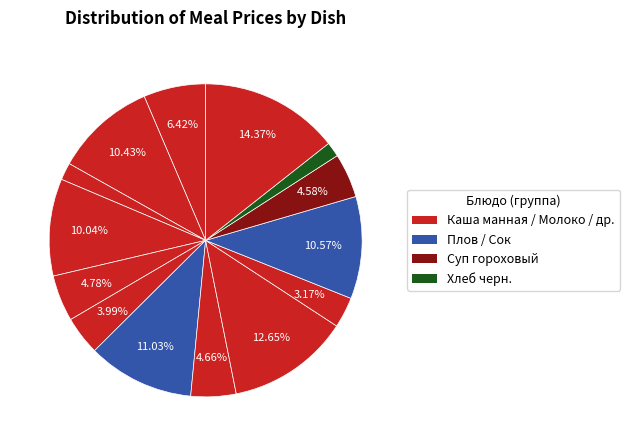

Is there a majority slice in this chart?

No